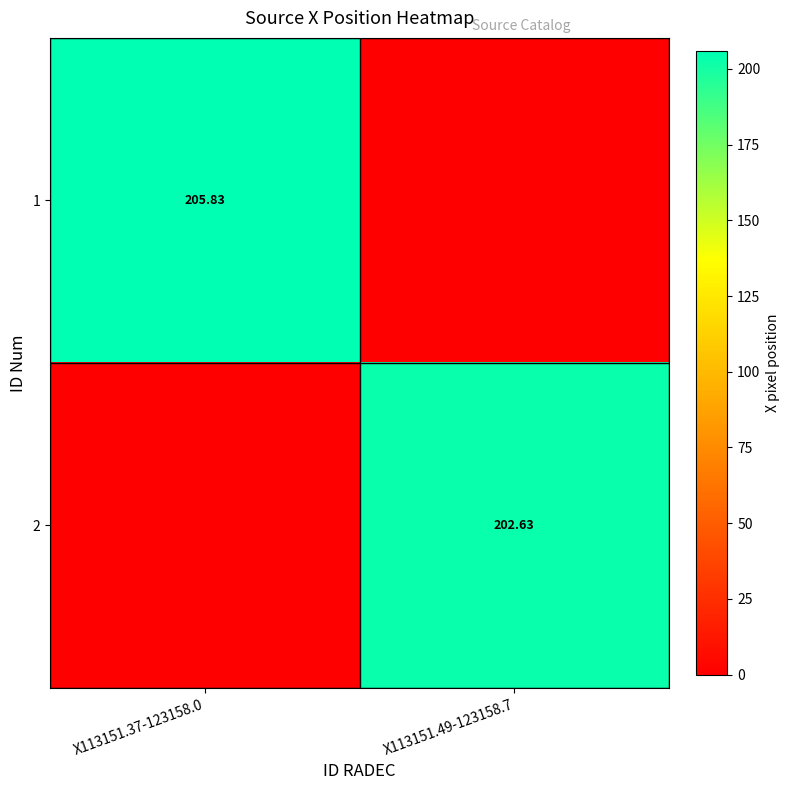

Which label corresponds to the smallest value in the chart?

X113151.49-123158.7